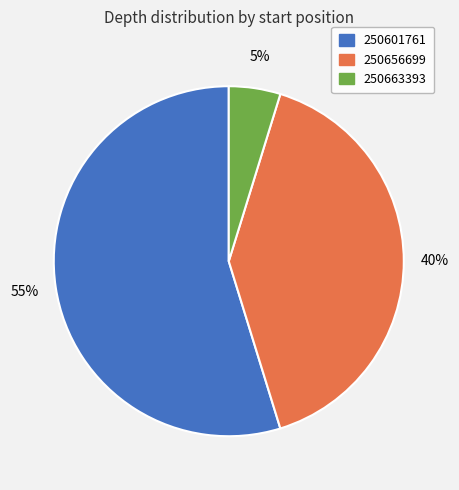

Between 250663393 and 250601761, which is larger?

250601761